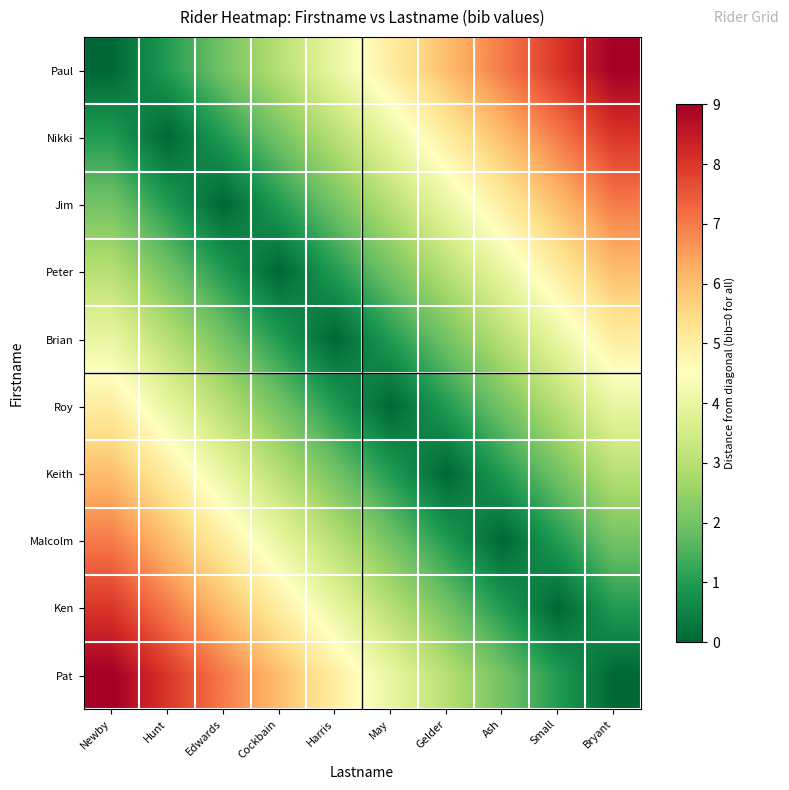

What is the difference between the highest and lowest values at Newby?

9